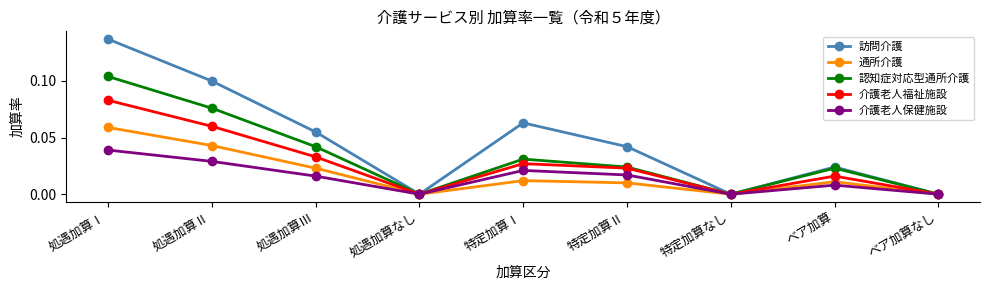

Is the value of 認知症対応型通所介護 at 処遇加算Ⅲ greater than the value of 訪問介護 at 処遇加算Ⅱ?

No